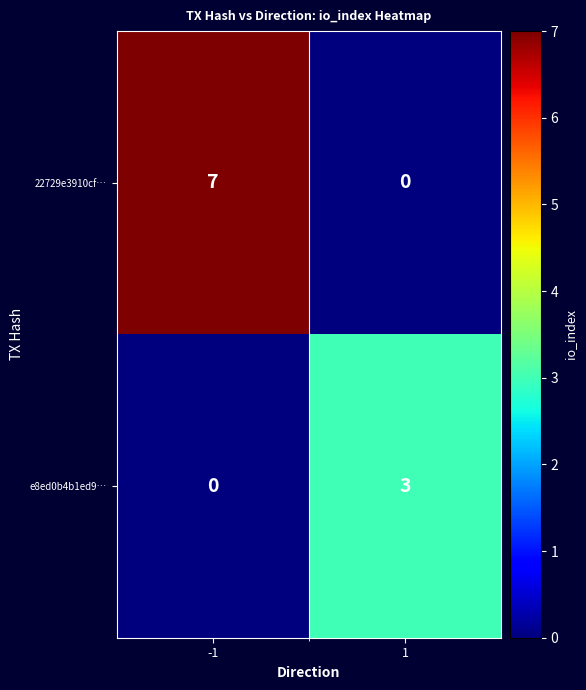

Between -1 and 1, which series saw the biggest shift?

22729e3910cf…